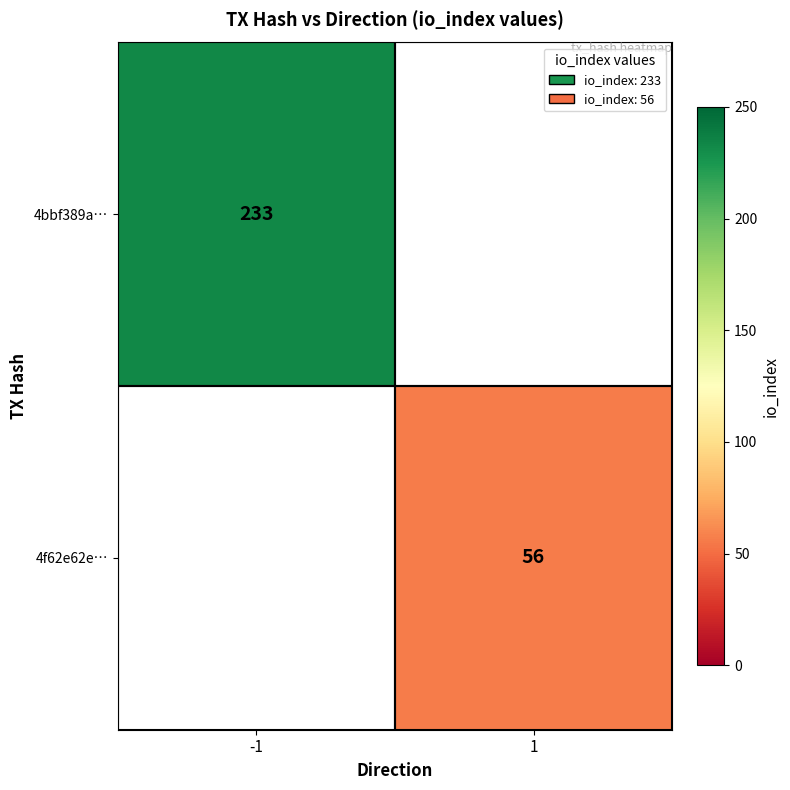

Is the value of 4bbf389a… at -1 greater than the value of 4f62e62e… at 1?

Yes